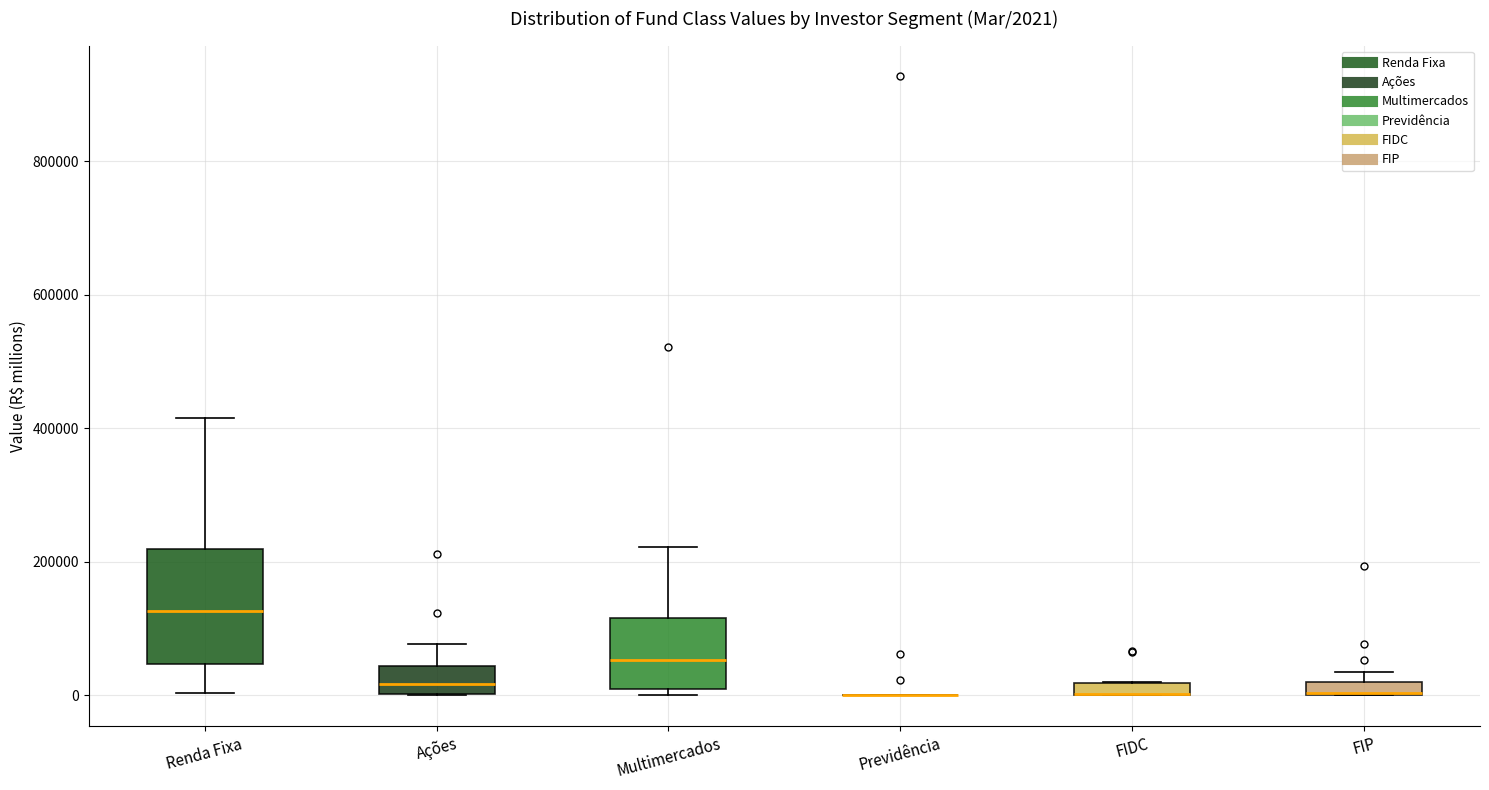

Comparing the boxes themselves (not the whiskers), which one is the tallest?

Renda Fixa